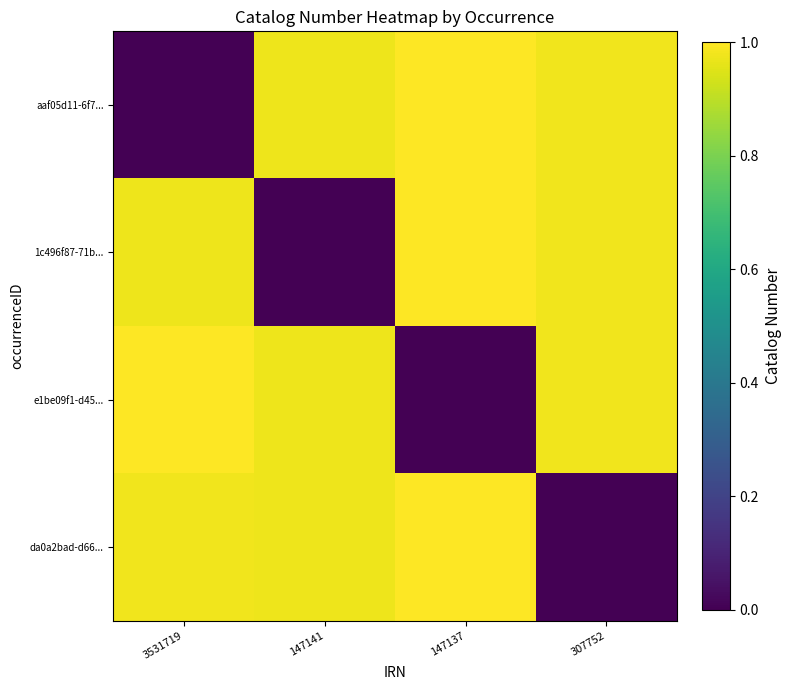

Reading left to right, extract all data points from this chart.

aaf05d11-6f7...: 3531719=0.0	147141=1.0	147137=1.0	307752=1.0
1c496f87-71b...: 3531719=1.0	147141=0.0	147137=1.0	307752=1.0
e1be09f1-d45...: 3531719=1.0	147141=1.0	147137=0.0	307752=1.0
da0a2bad-d66...: 3531719=1.0	147141=1.0	147137=1.0	307752=0.0